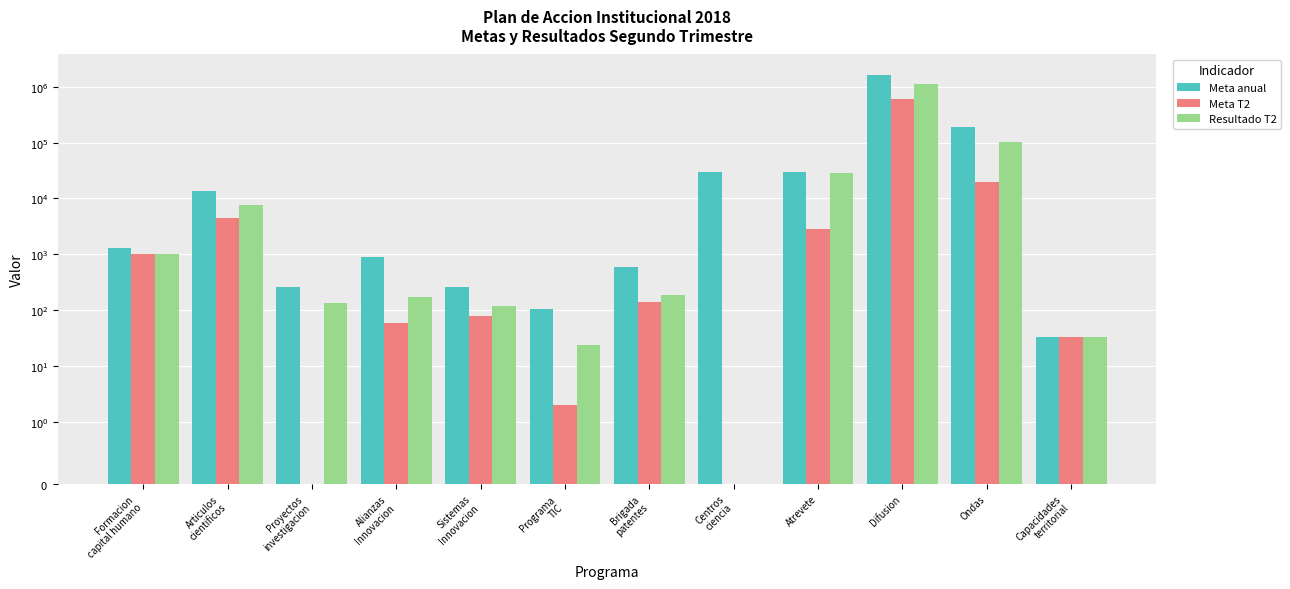

Which category has the lowest value across all series?

Proyectos
investigacion